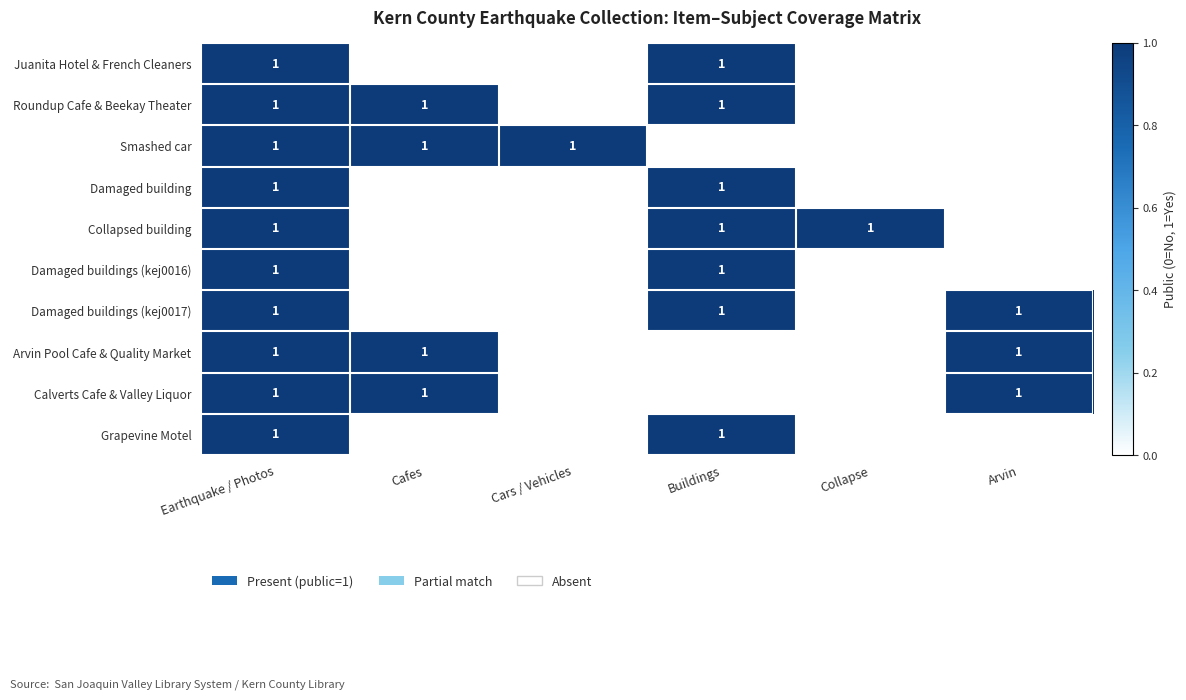

Which label corresponds to the largest value in the chart?

Earthquake / Photos